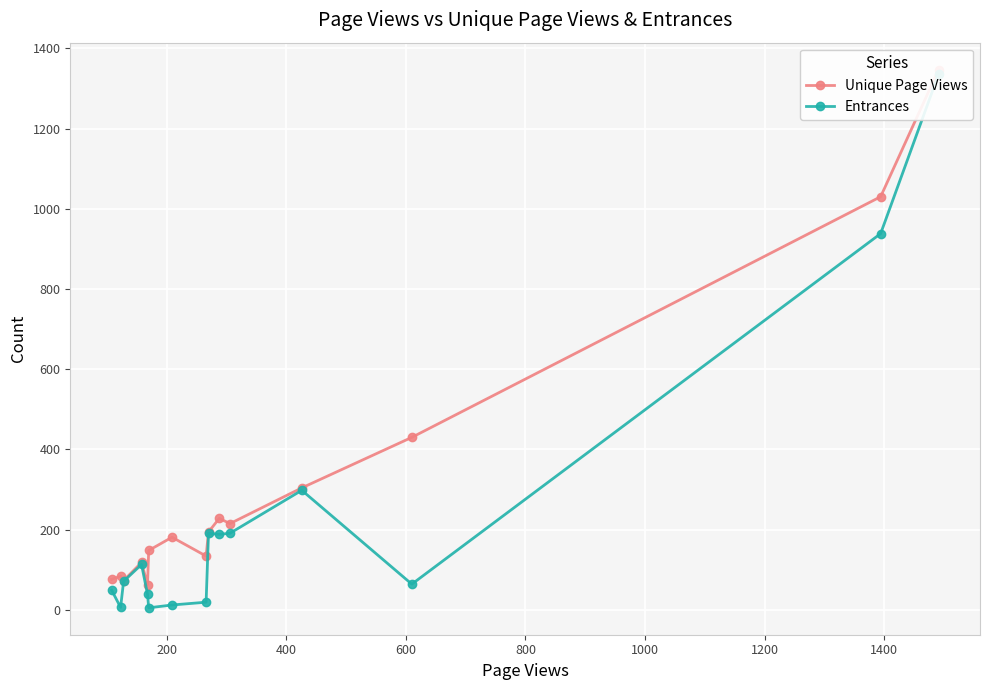

Reading left to right, transcribe all the data shown in this chart.

Unique Page Views: 1347	1030	430	304	215	228	194	134	181	148	63	118	73	84	76
Entrances: 1336	938	64	298	191	188	191	19	12	5	39	113	71	6	49